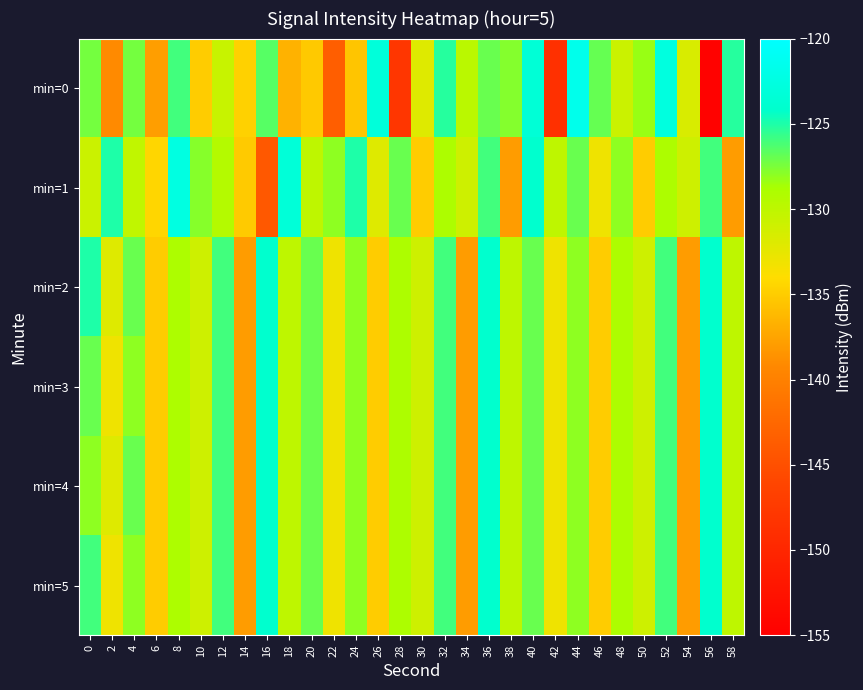

Reading left to right, extract all data points from this chart.

min=0: 0=-127.4	2=-139.1	4=-127.3	6=-137.9	8=-126.0	10=-135.0	12=-130.5	14=-134.7	16=-126.5	18=-136.6	20=-135.2	22=-143.5	24=-135.5	26=-123.1	28=-147.9	30=-132.0	32=-125.2	34=-129.8	36=-127.0	38=-127.8	40=-123.4	42=-148.8	44=-121.6	46=-127.0	48=-130.8	50=-128.3	52=-122.7	54=-131.7	56=-154.7	58=-125.2
min=1: 0=-130.8	2=-125.1	4=-130.1	6=-134.4	8=-122.5	10=-127.8	12=-129.4	14=-135.1	16=-144.2	18=-123.2	20=-130.0	22=-128.0	24=-125.0	26=-132.0	28=-127.0	30=-135.0	32=-129.0	34=-131.0	36=-126.0	38=-138.0	40=-124.0	42=-130.0	44=-127.0	46=-133.0	48=-128.0	50=-135.0	52=-129.0	54=-131.0	56=-126.0	58=-138.0
min=2: 0=-125.0	2=-132.0	4=-127.0	6=-135.0	8=-129.0	10=-131.0	12=-126.0	14=-138.0	16=-124.0	18=-130.0	20=-127.0	22=-133.0	24=-128.0	26=-135.0	28=-129.0	30=-131.0	32=-126.0	34=-138.0	36=-124.0	38=-130.0	40=-127.0	42=-133.0	44=-128.0	46=-135.0	48=-129.0	50=-131.0	52=-126.0	54=-138.0	56=-124.0	58=-130.0
min=3: 0=-127.0	2=-133.0	4=-128.0	6=-135.0	8=-129.0	10=-131.0	12=-126.0	14=-138.0	16=-124.0	18=-130.0	20=-127.0	22=-133.0	24=-128.0	26=-135.0	28=-129.0	30=-131.0	32=-126.0	34=-138.0	36=-124.0	38=-130.0	40=-127.0	42=-133.0	44=-128.0	46=-135.0	48=-129.0	50=-131.0	52=-126.0	54=-138.0	56=-124.0	58=-130.0
min=4: 0=-128.0	2=-132.0	4=-127.0	6=-135.0	8=-129.0	10=-131.0	12=-126.0	14=-138.0	16=-124.0	18=-130.0	20=-127.0	22=-133.0	24=-128.0	26=-135.0	28=-129.0	30=-131.0	32=-126.0	34=-138.0	36=-124.0	38=-130.0	40=-127.0	42=-133.0	44=-128.0	46=-135.0	48=-129.0	50=-131.0	52=-126.0	54=-138.0	56=-124.0	58=-130.0
min=5: 0=-126.0	2=-133.0	4=-128.0	6=-135.0	8=-129.0	10=-131.0	12=-126.0	14=-138.0	16=-124.0	18=-130.0	20=-127.0	22=-133.0	24=-128.0	26=-135.0	28=-129.0	30=-131.0	32=-126.0	34=-138.0	36=-124.0	38=-130.0	40=-127.0	42=-133.0	44=-128.0	46=-135.0	48=-129.0	50=-131.0	52=-126.0	54=-138.0	56=-124.0	58=-130.0